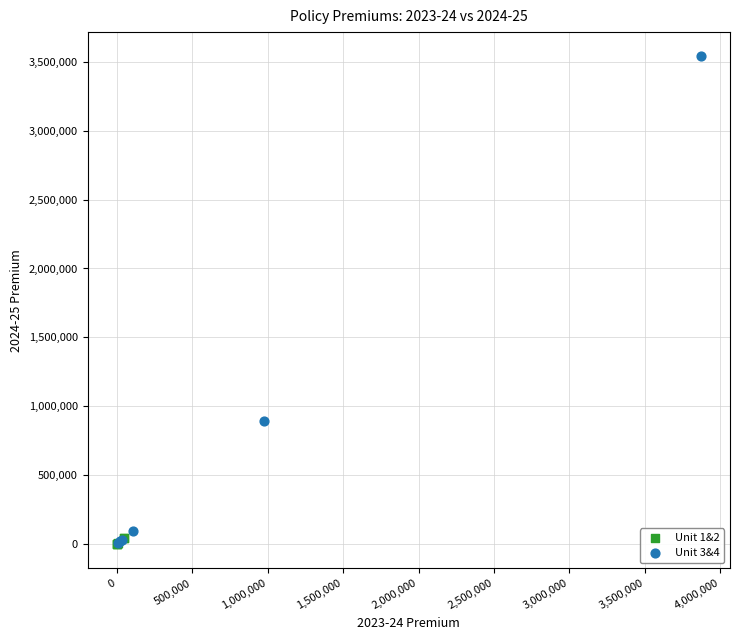

What are all the series names shown in the legend?

Unit 1&2, Unit 3&4